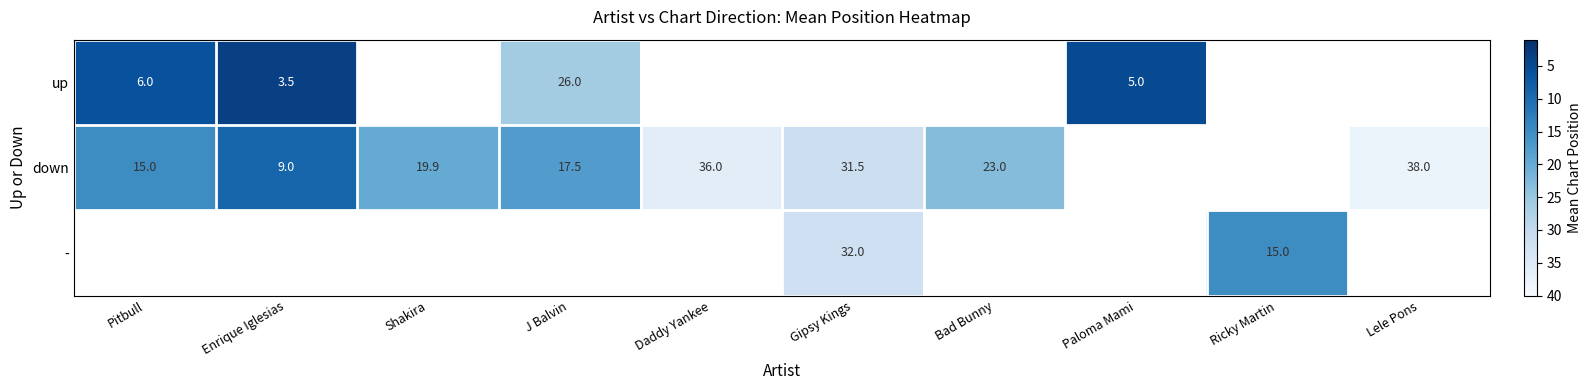

What is the sum of the - values at Gipsy Kings and Ricky Martin?

47.0